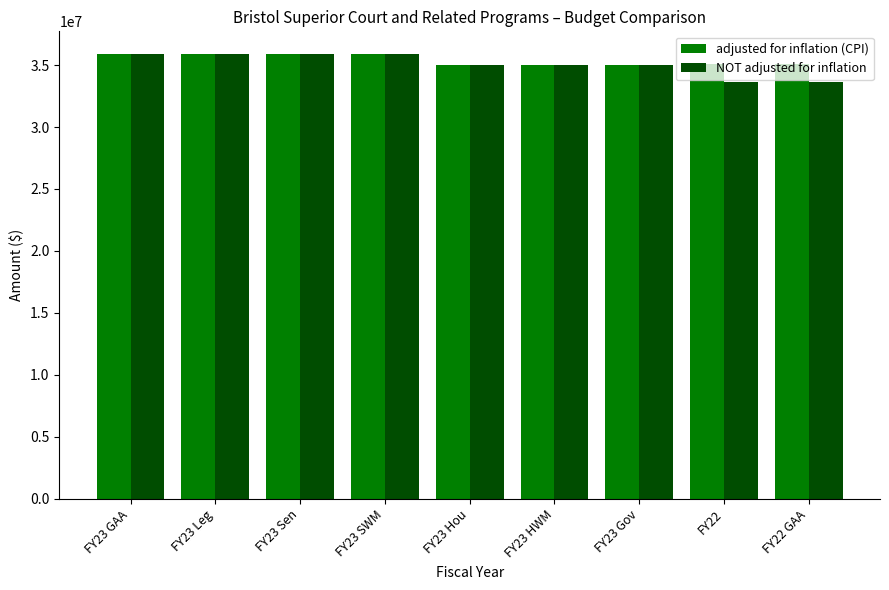

Which series has the widest spread of values?

NOT adjusted for inflation